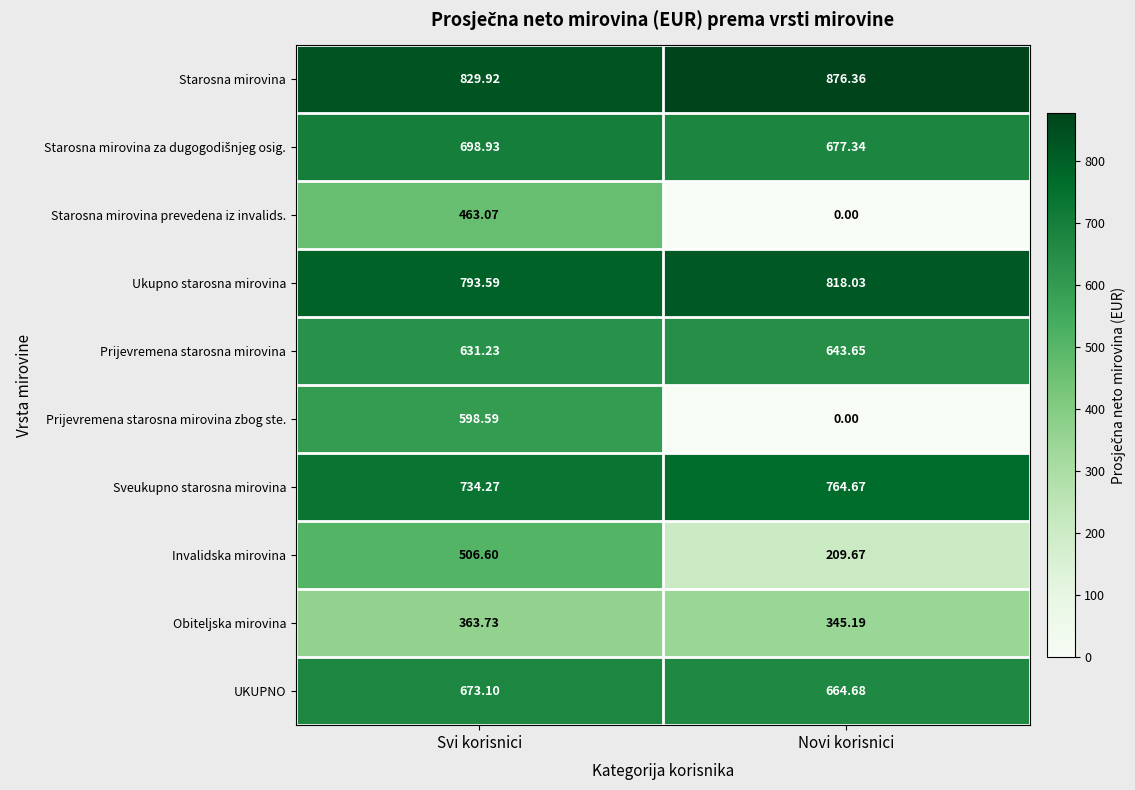

Rank the categories by Starosna mirovina value from lowest to highest.

Svi korisnici, Novi korisnici